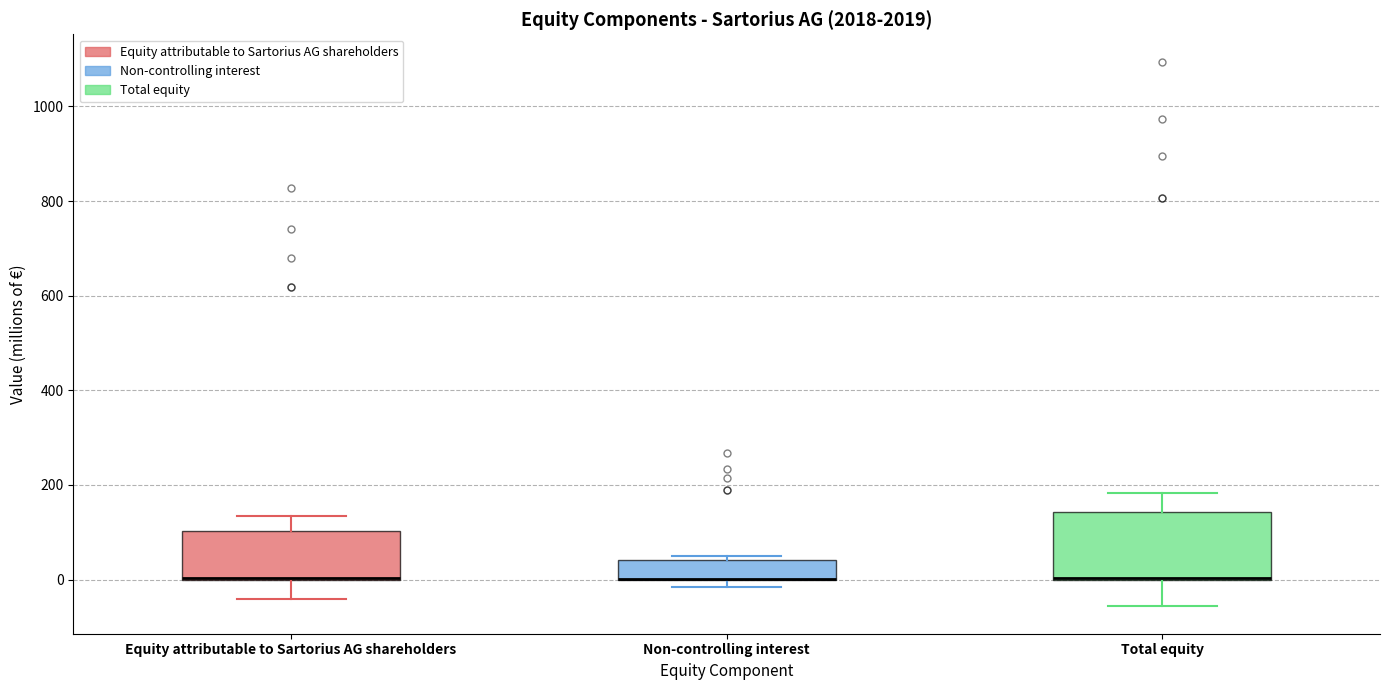

Which box is the tallest, from its lower edge to its upper edge?

Total equity